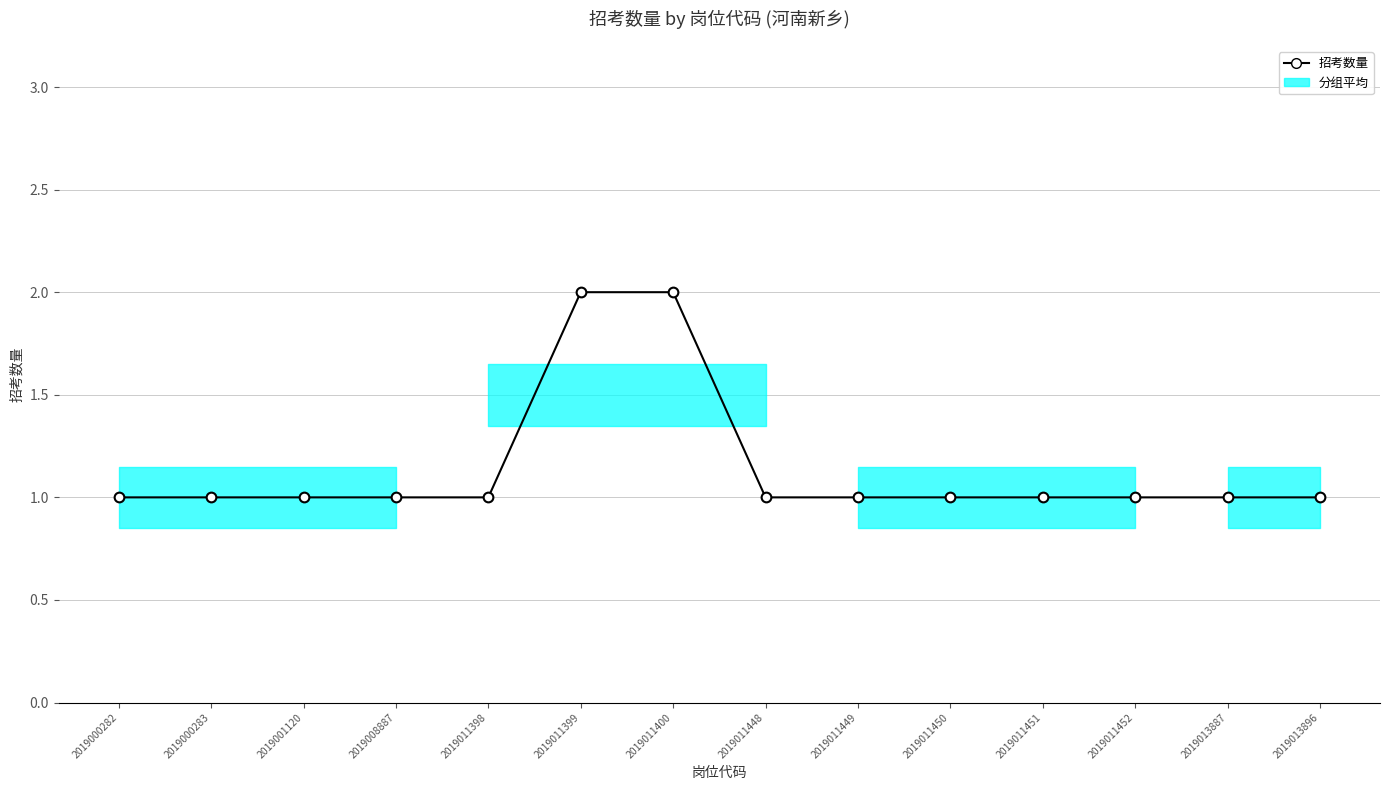

Reading left to right, what are all the values shown in this chart?

2019000282=1	2019000283=1	2019001120=1	2019008887=1	2019011398=1	2019011399=2	2019011400=2	2019011448=1	2019011449=1	2019011450=1	2019011451=1	2019011452=1	2019013887=1	2019013896=1